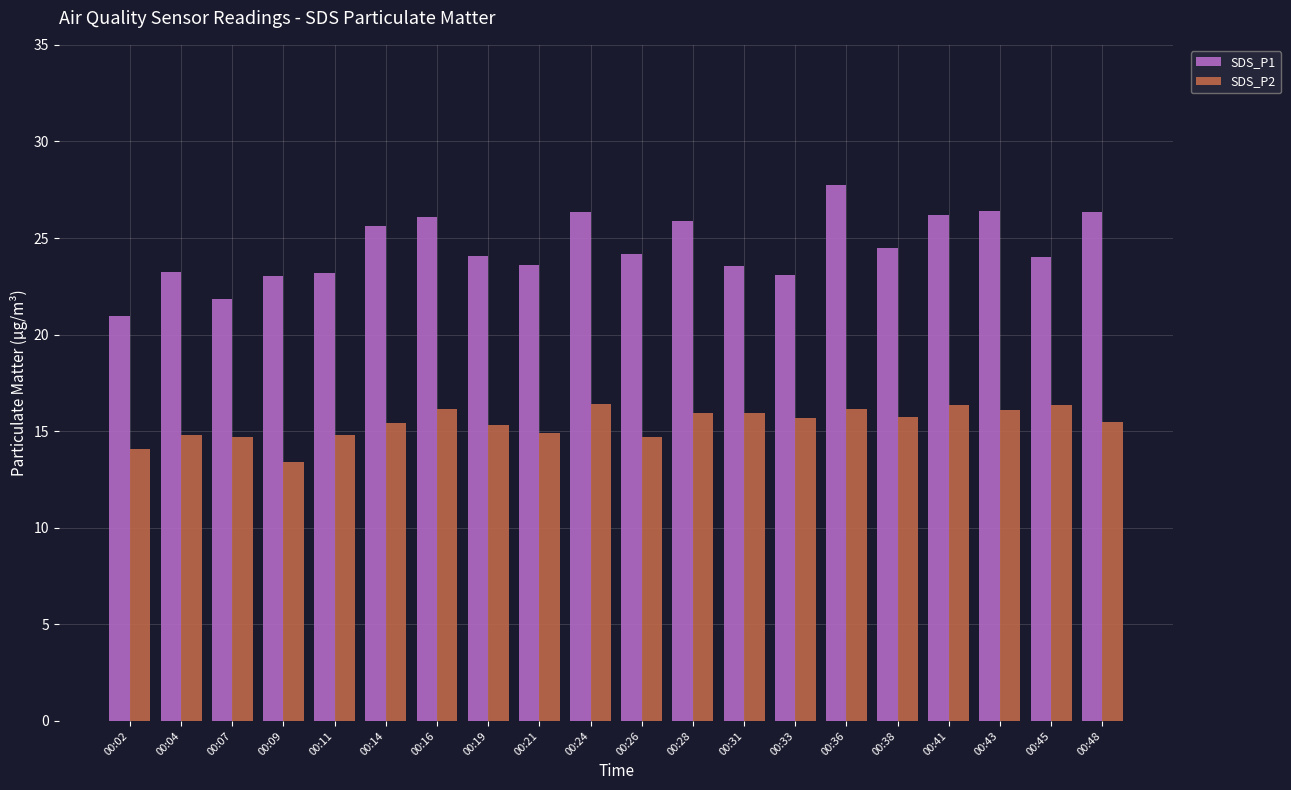

At how many categories does at least one series exceed 16?

20